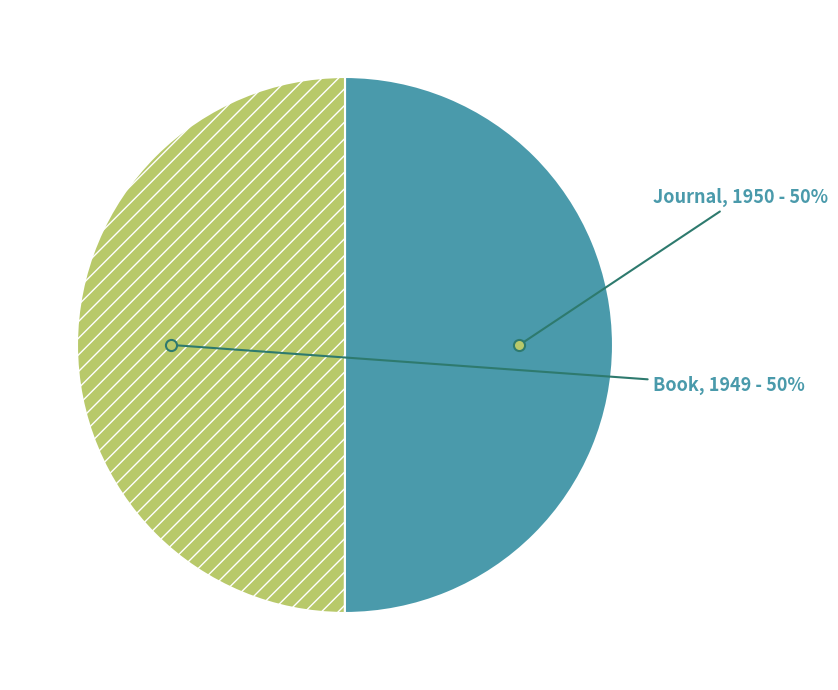

To the nearest percent, what is the average slice percentage?

50%